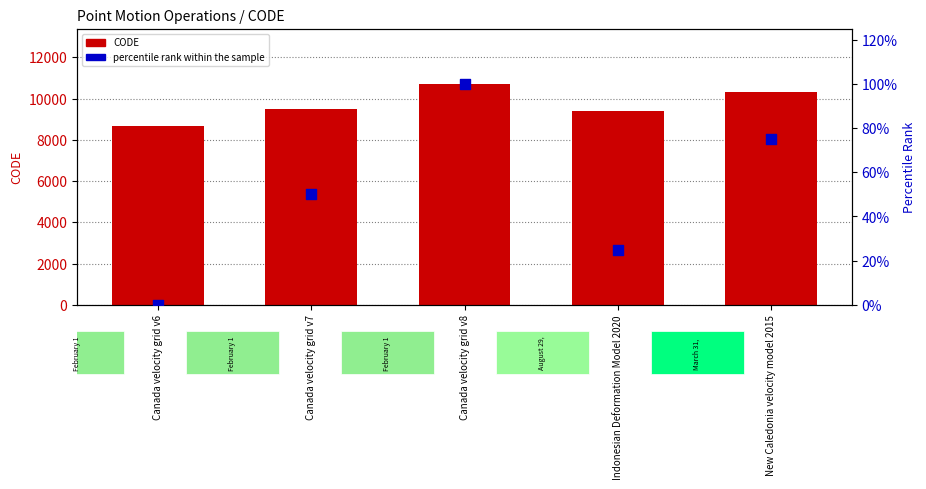

At which category is the sum across all series the highest?

Canada velocity grid v8